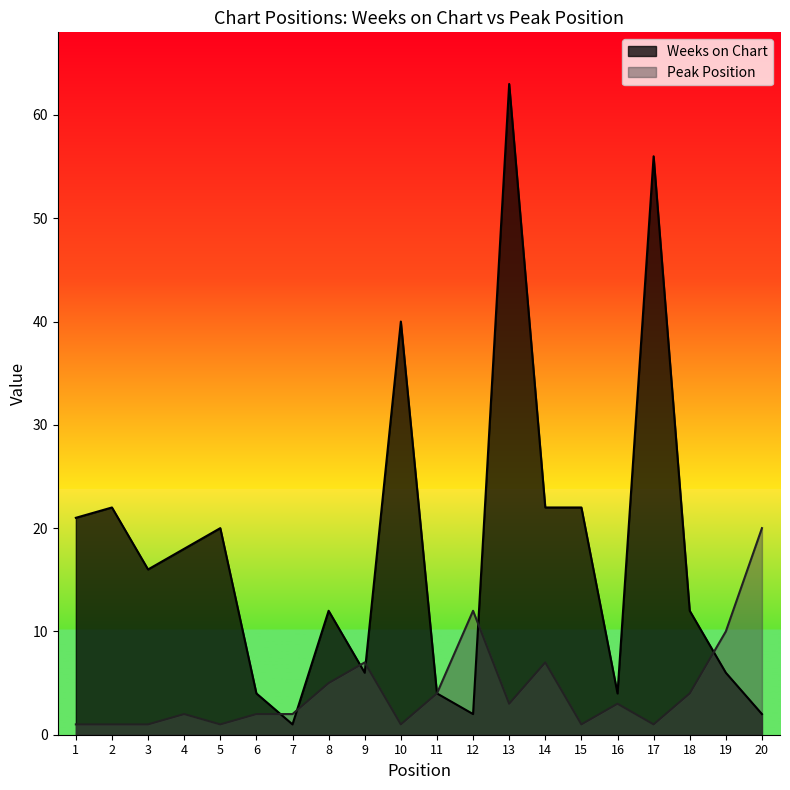

What is the sum of the Peak Position values at 16 and 19?

13